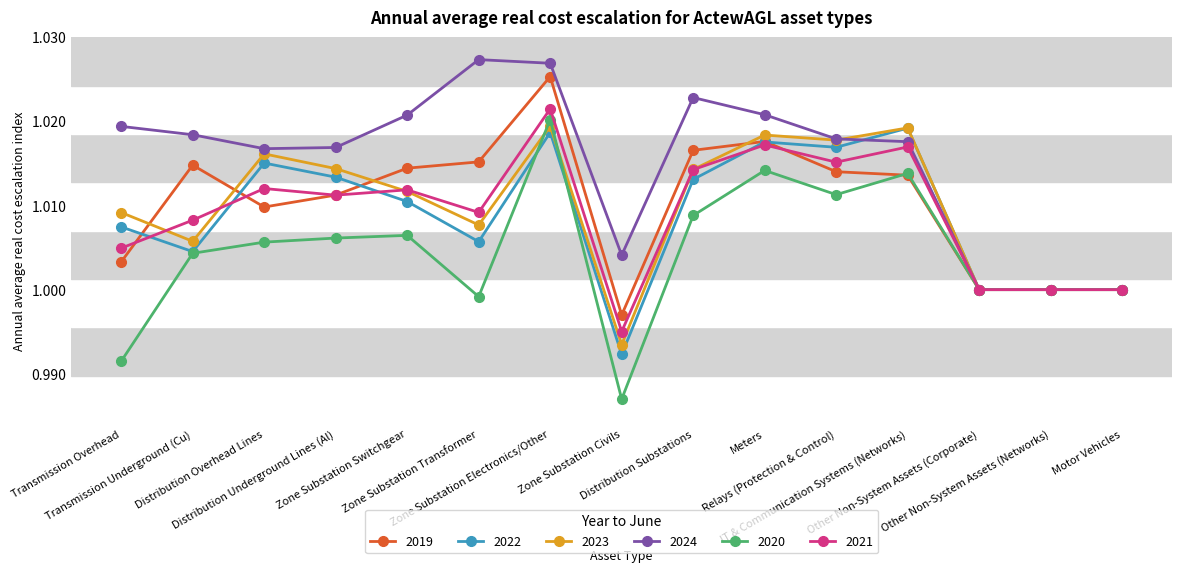

True or false: 2020 has more than 0 points higher than both neighbors.

True